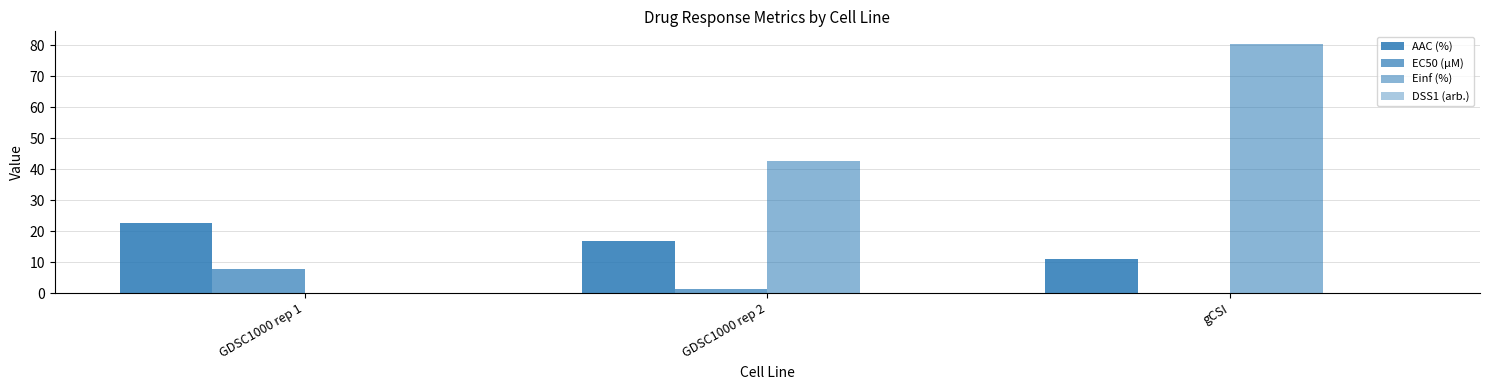

How many data points in Einf (%) are above 42?

2